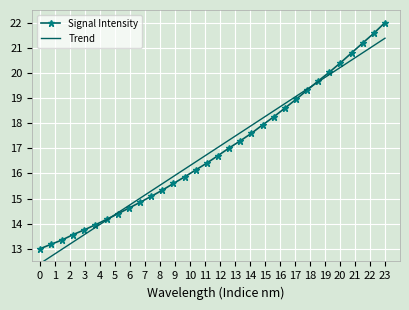

What is the lowest value of the Trend series?

12.4